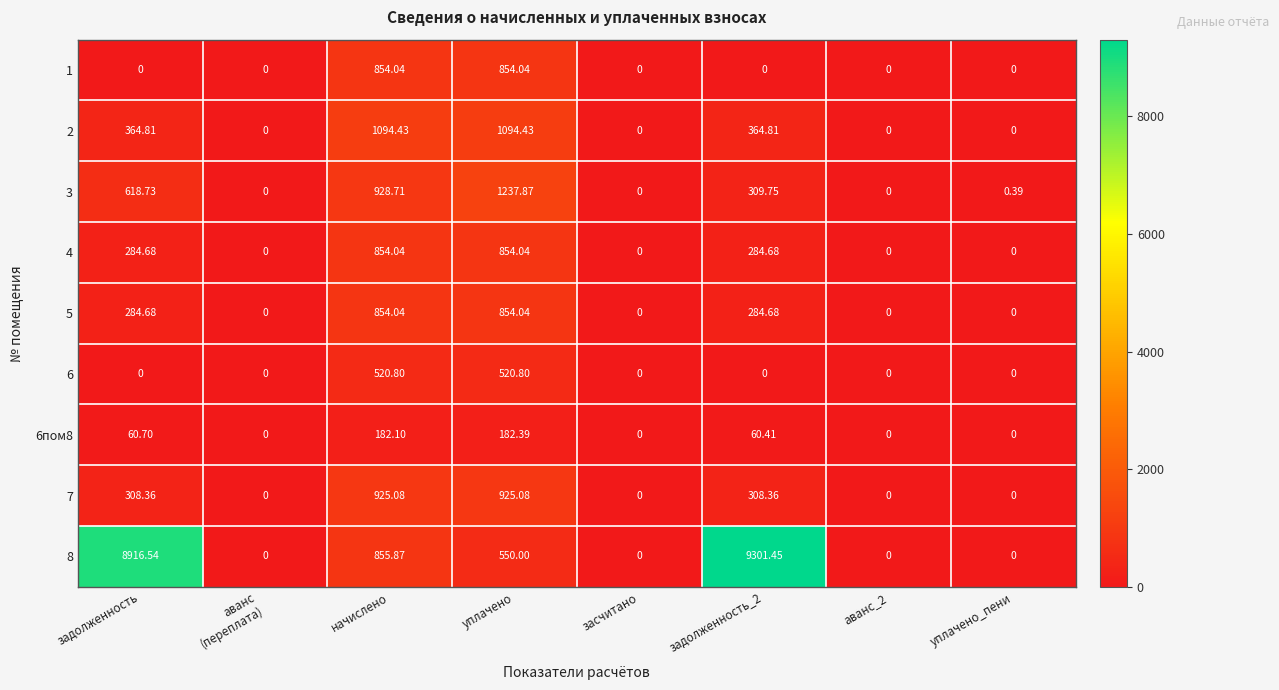

At how many categories does at least one series exceed 7151?

2